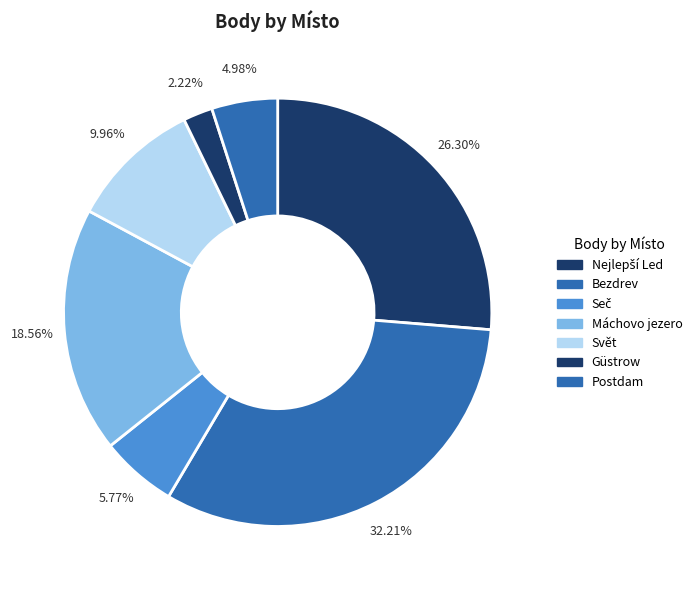

How many segments does this pie chart have?

7